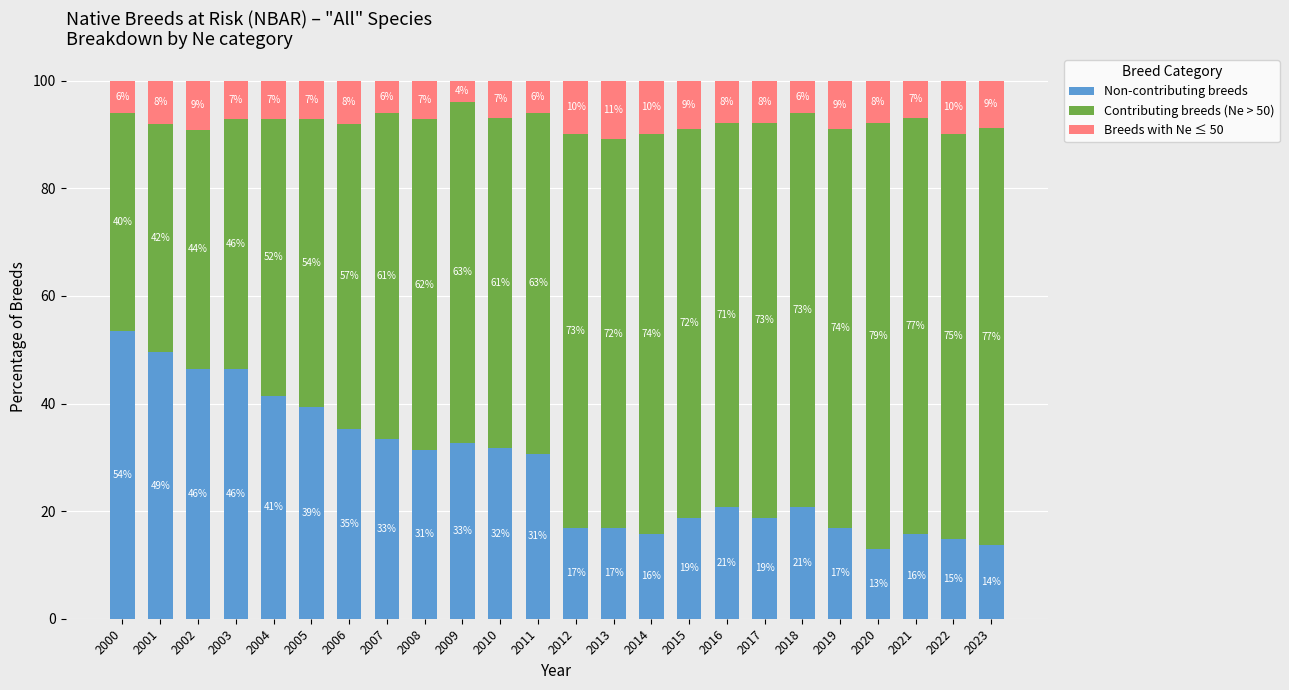

Are the bars grouped side by side (vs. stacked)?

No